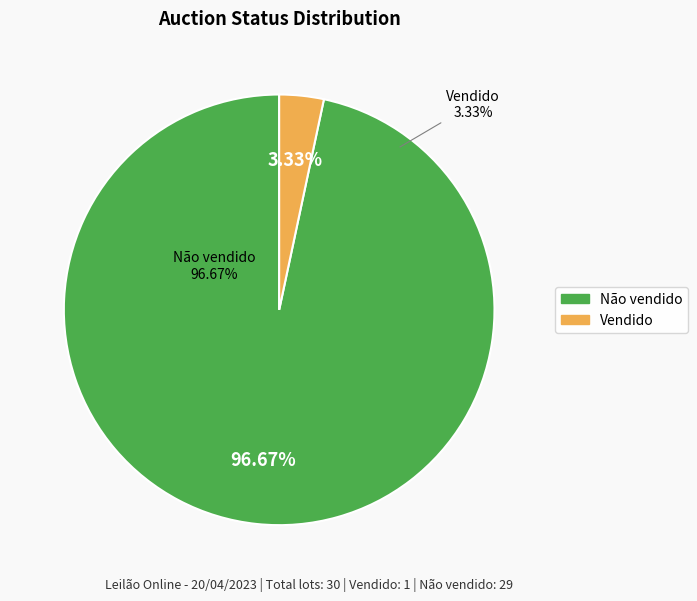

Does Vendido account for over 50% of the chart?

No